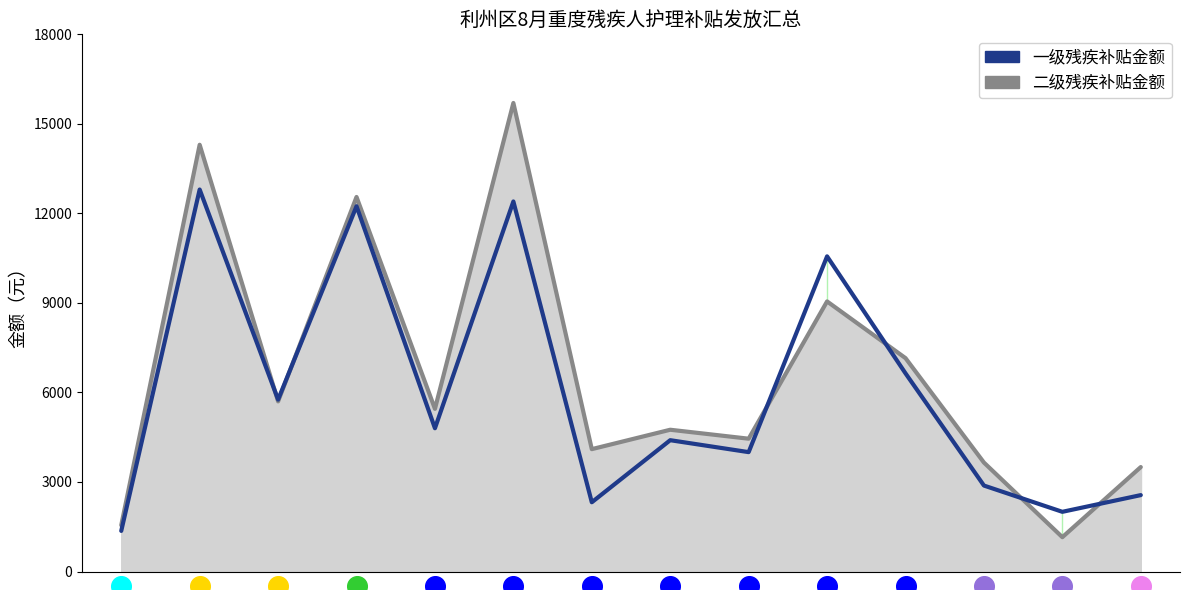

At which category is the sum across all series the highest?

5